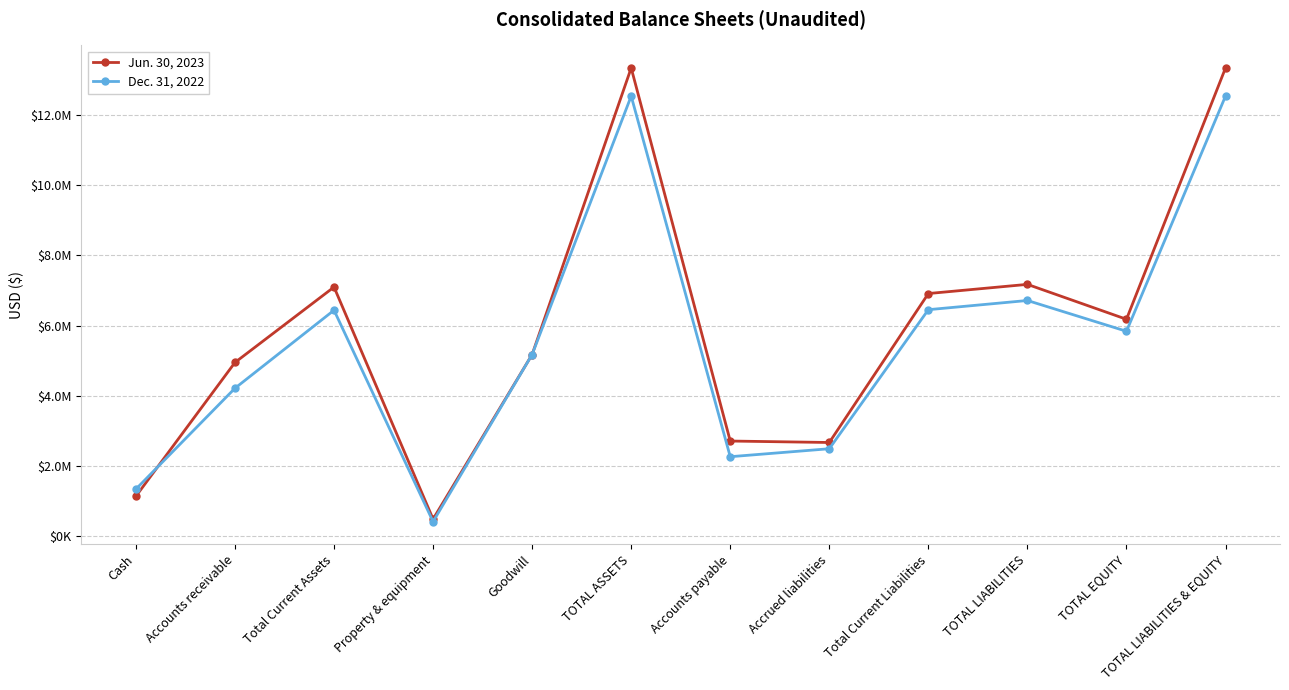

What are all the series names shown in the legend?

Jun. 30, 2023, Dec. 31, 2022